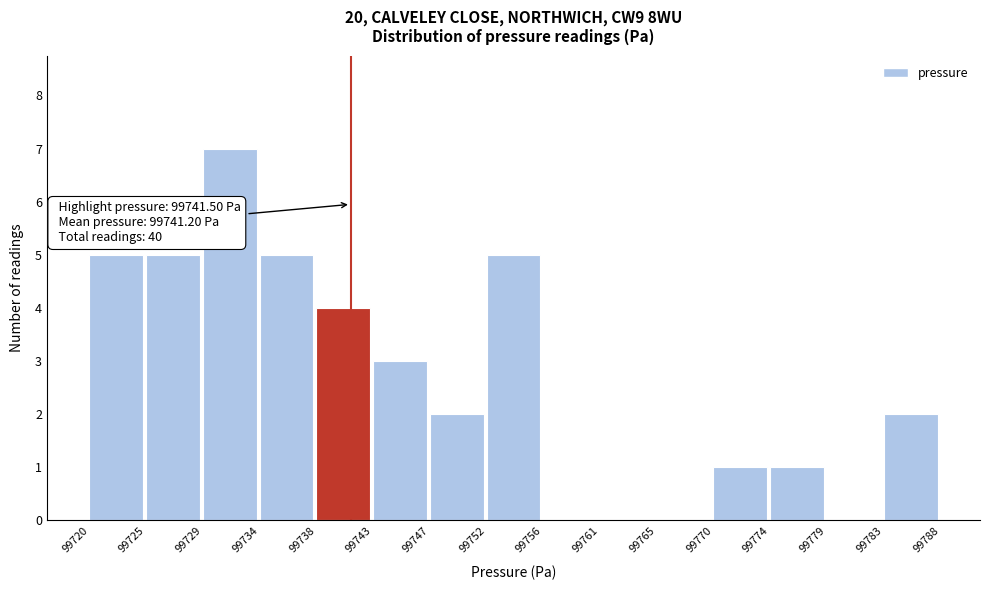

Reading left to right, extract all data points from this chart.

99720=5	99725=5	99729=7	99734=5	99738=4	99743=3	99747=2	99752=5	99756=0	99761=0	99765=0	99770=1	99774=1	99779=0	99783=2